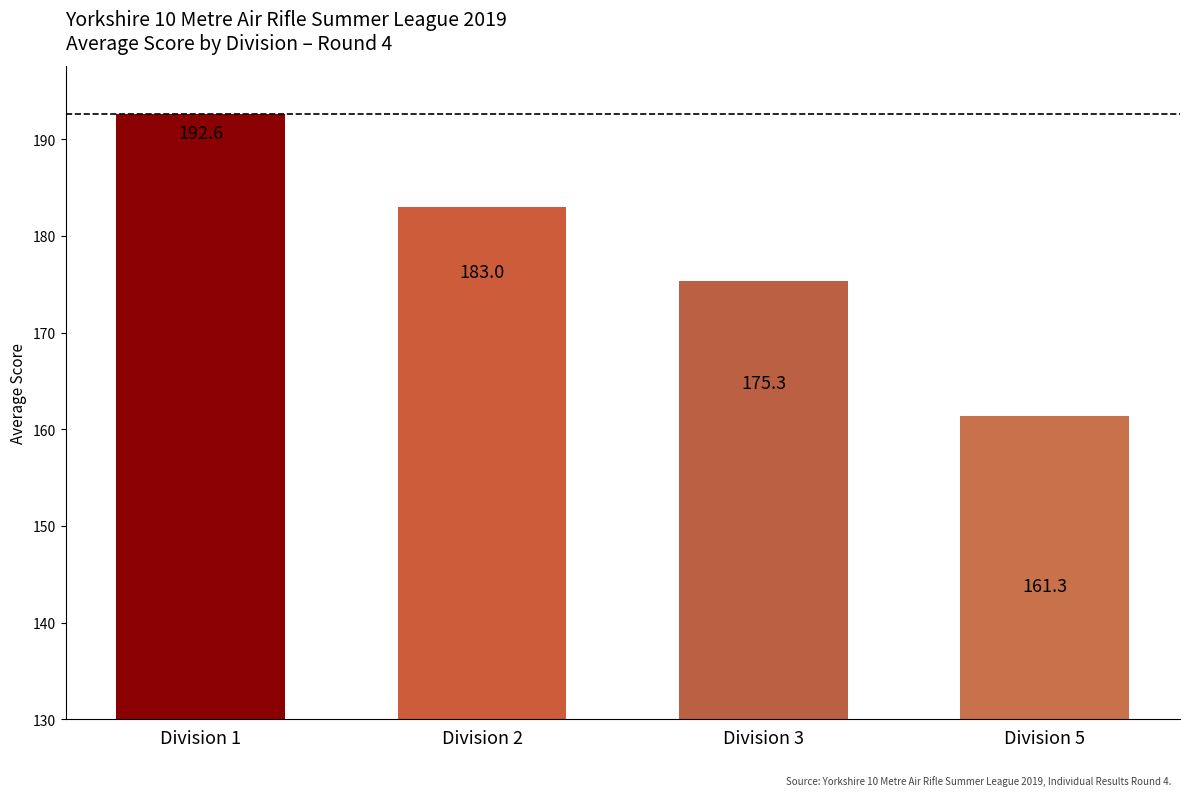

What is the sum of all values?

712.3